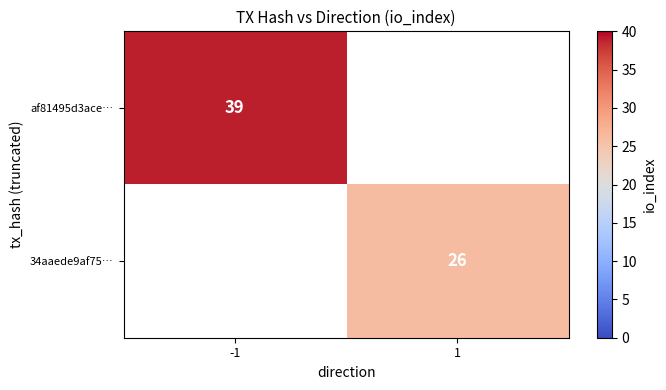

Is the value of 34aaede9af75… at 1 greater than the value of af81495d3ace… at -1?

No